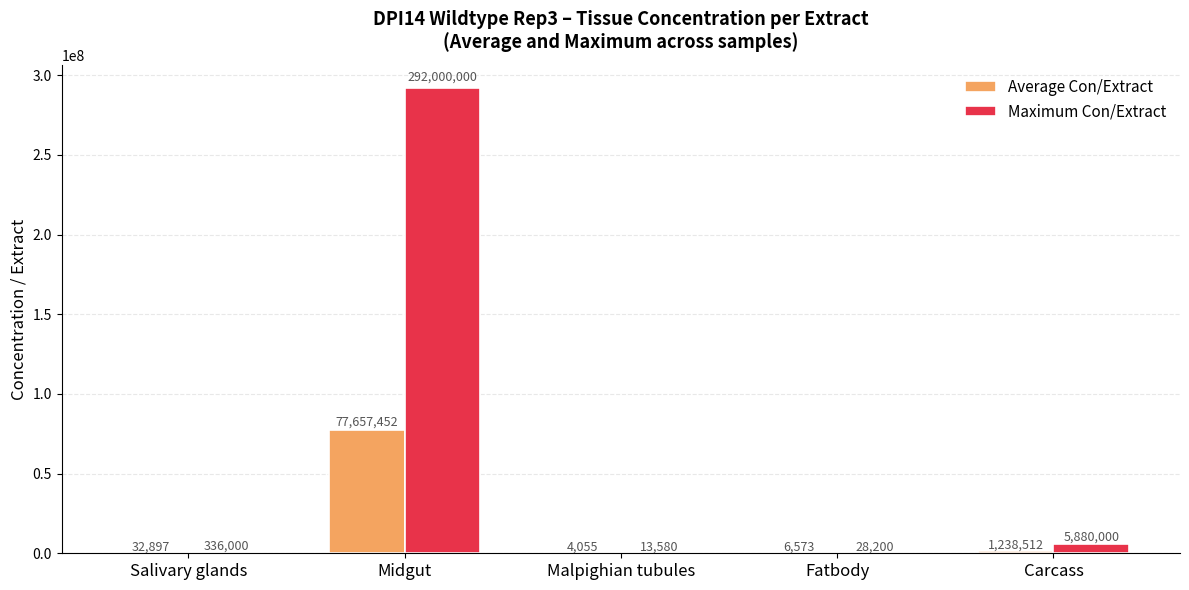

How many series are shown in this chart?

2